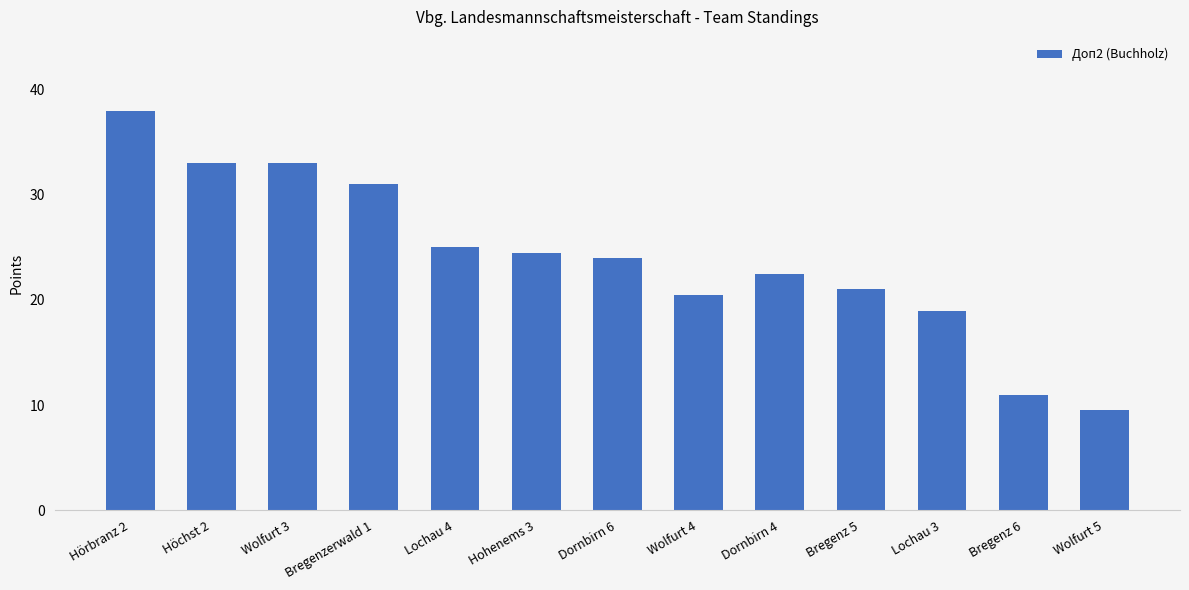

The value at Lochau 3 is 19.0. True or false?

True